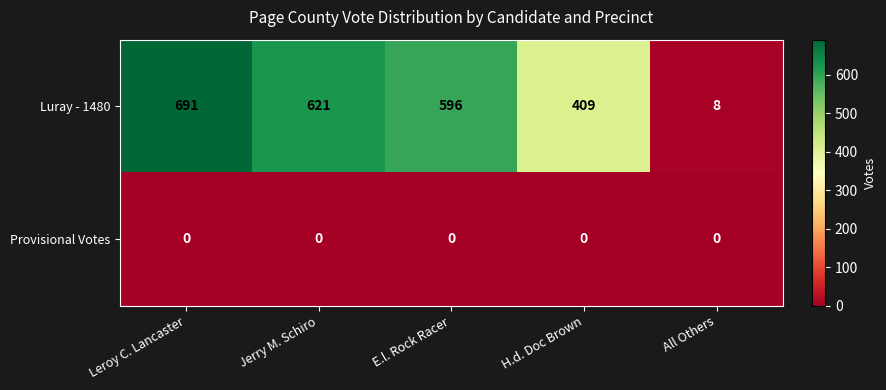

Rank the series at Jerry M. Schiro from highest to lowest value.

Luray - 1480, Provisional Votes